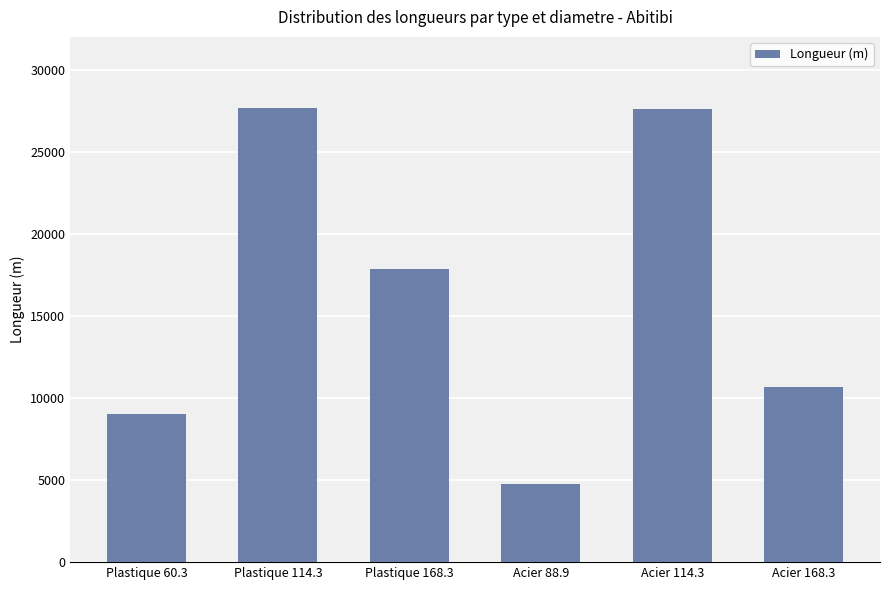

Is it true that the value at Plastique 114.3 is 43145.7?

False